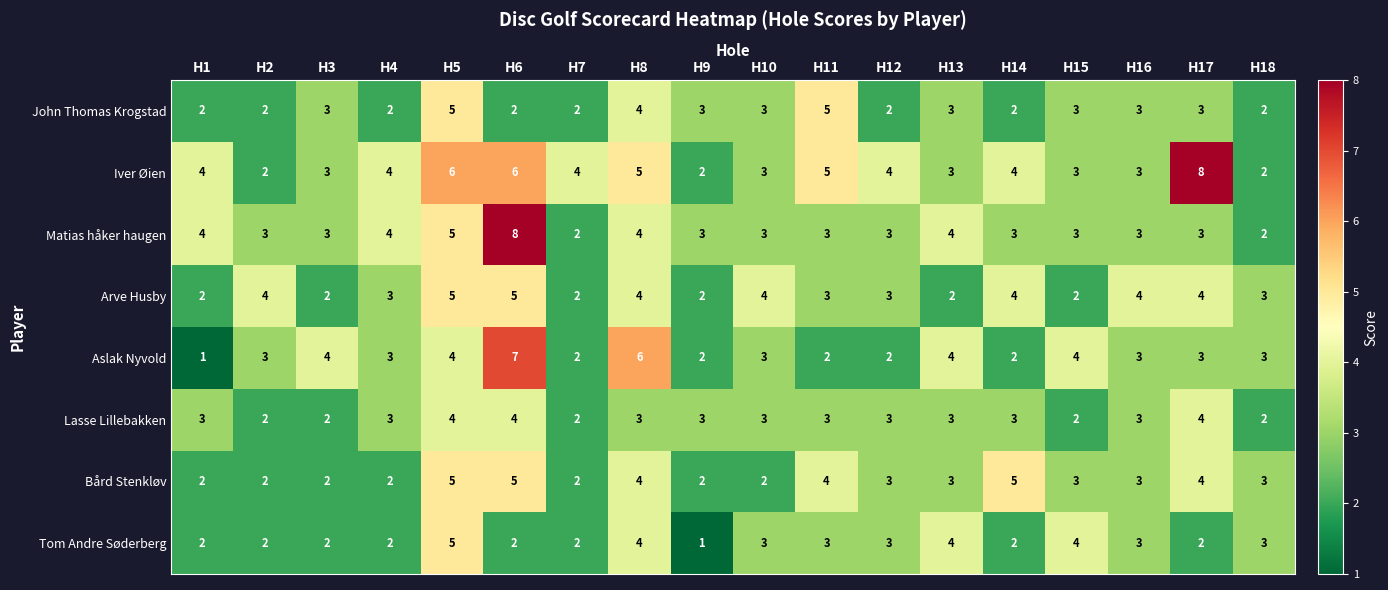

At which label is Matias håker haugen closest to 5?

H5